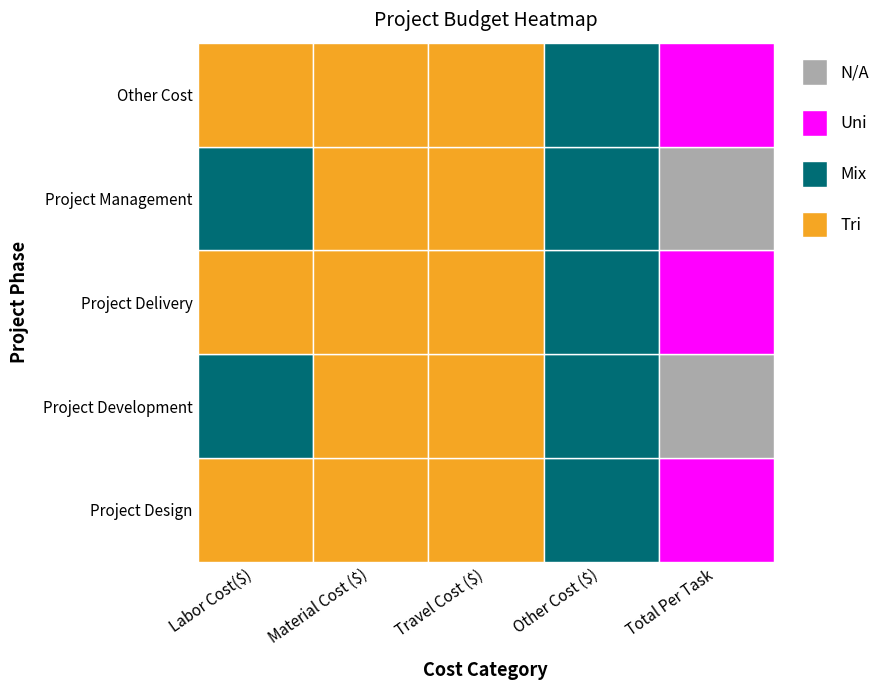

What is the difference between the maximum and second lowest values in the Project Delivery series?

5000